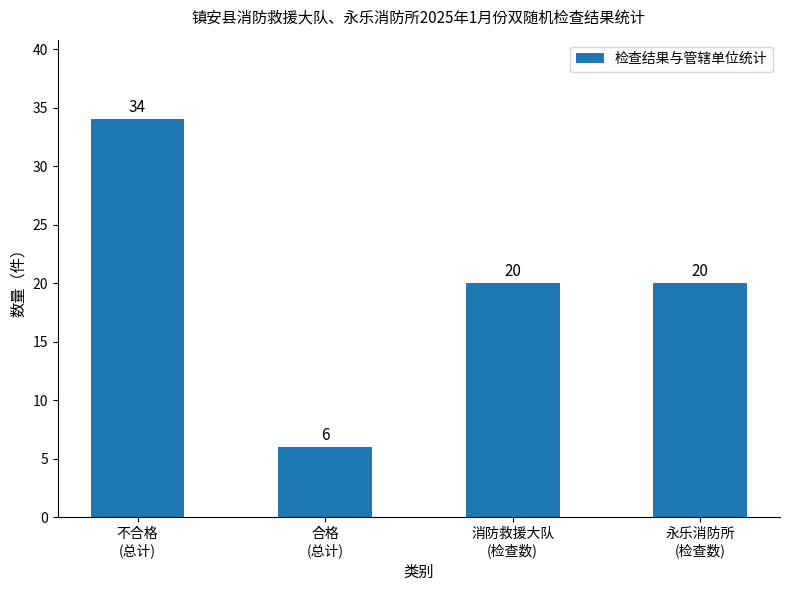

How many series are shown in this chart?

1